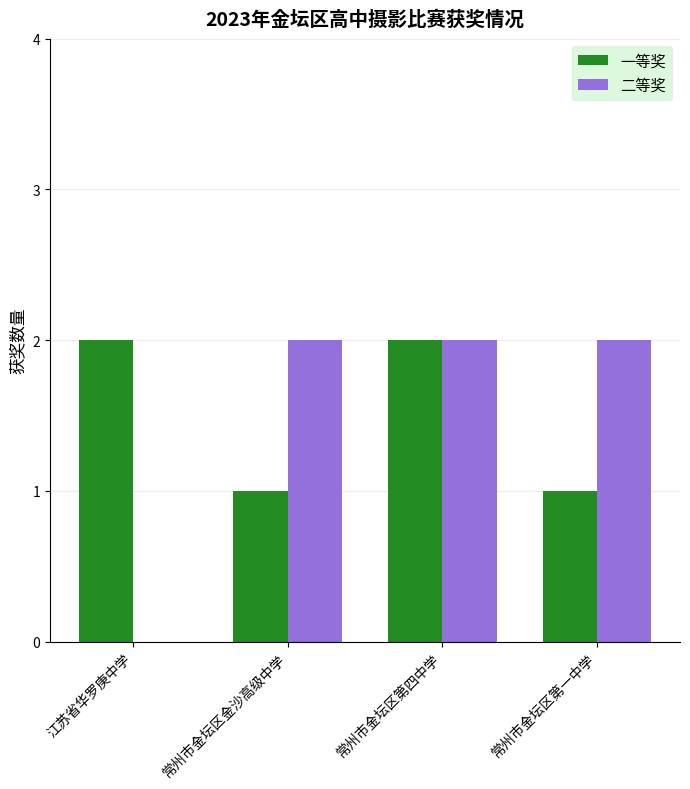

Is it true that 二等奖 equals 2 at 常州市金坛区第一中学?

True